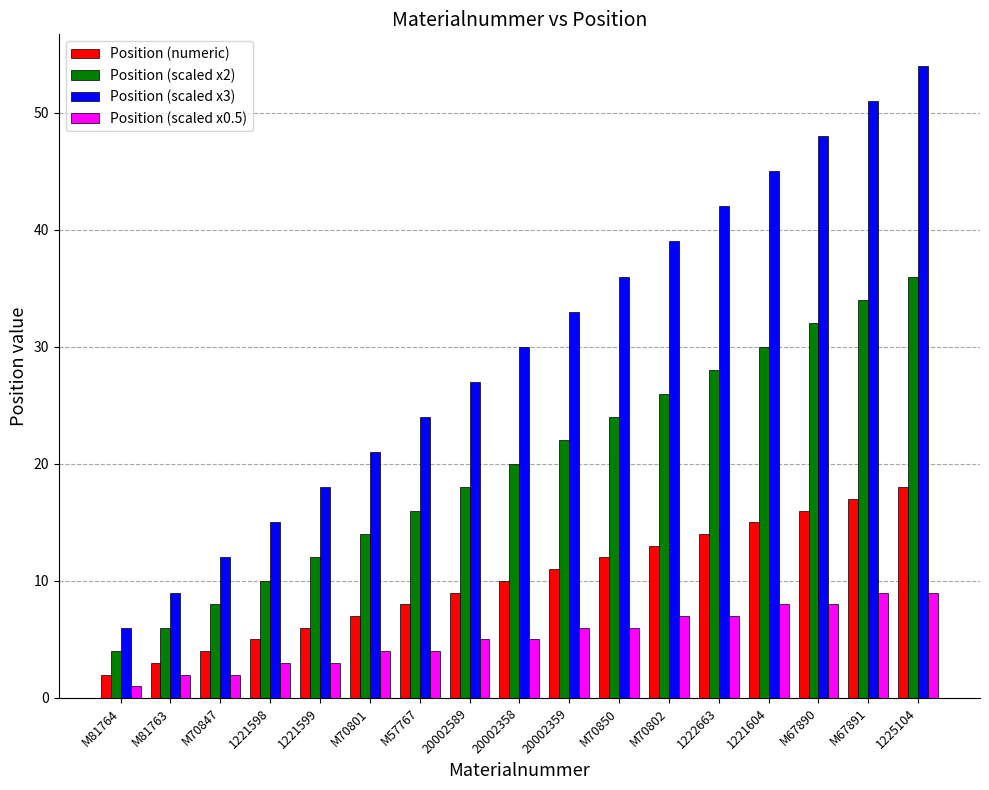

What is the difference between the highest and lowest values at 20002358?

25